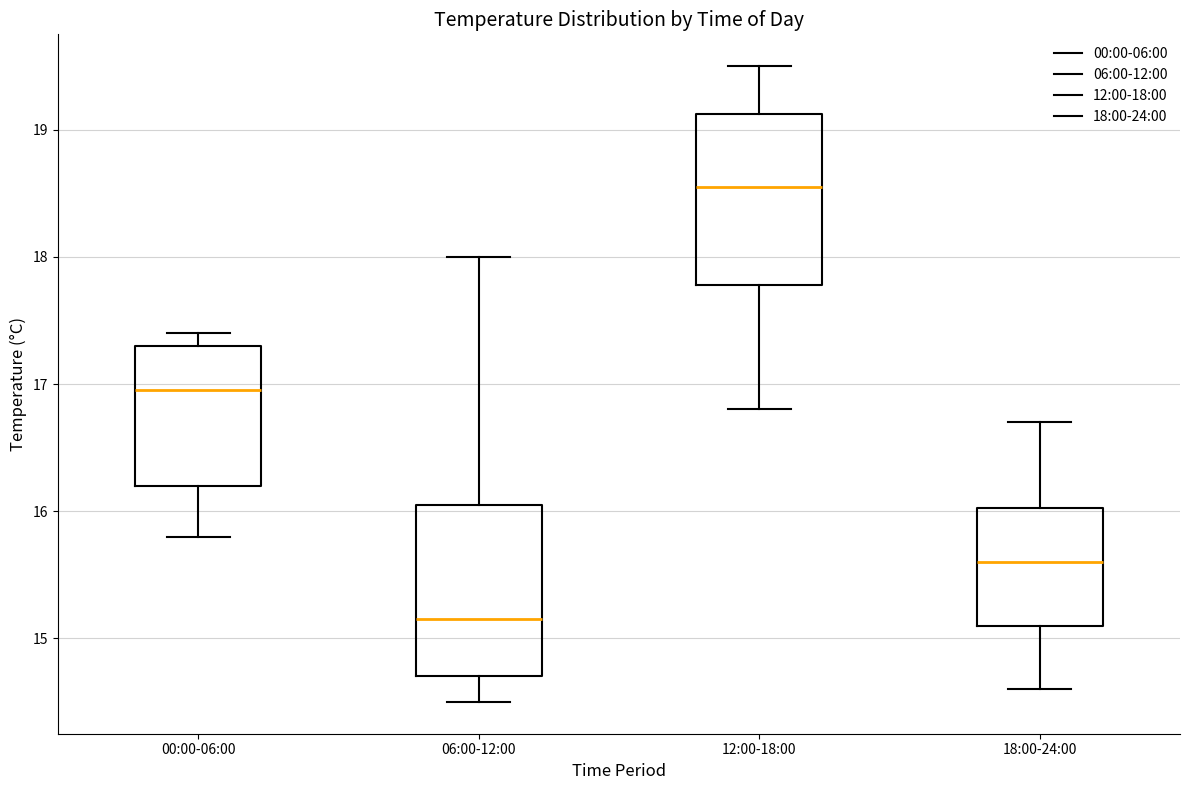

Reading left to right, read every box against the y-axis: the position of its median line, the range the box covers, and the ends of its whiskers. The values are not printed on the chart, so give them approximately, as read against the axis.

00:00-06:00: median 17.0, box 16.2 to 17.3, whiskers 15.8 to 17.4
06:00-12:00: median 15.2, box 14.7 to 16.1, whiskers 14.5 to 18.0
12:00-18:00: median 18.6, box 17.8 to 19.1, whiskers 16.8 to 19.5
18:00-24:00: median 15.6, box 15.1 to 16.0, whiskers 14.6 to 16.7